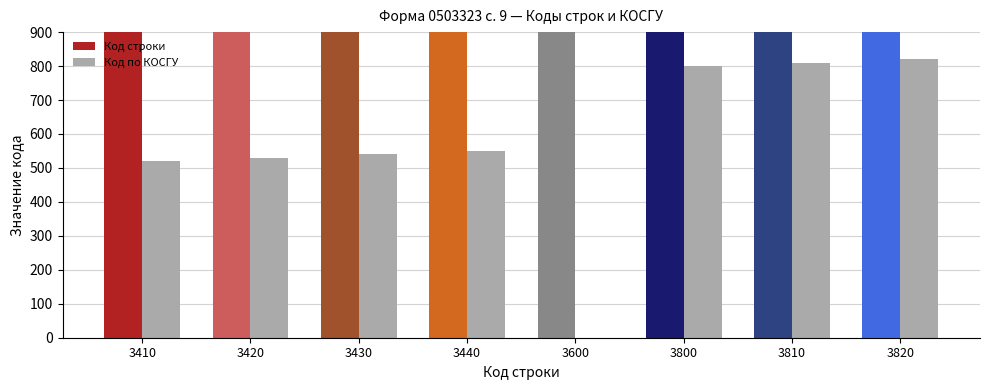

List the labels in order of value, largest first.

3820, 3810, 3800, 3440, 3430, 3420, 3410, 3600